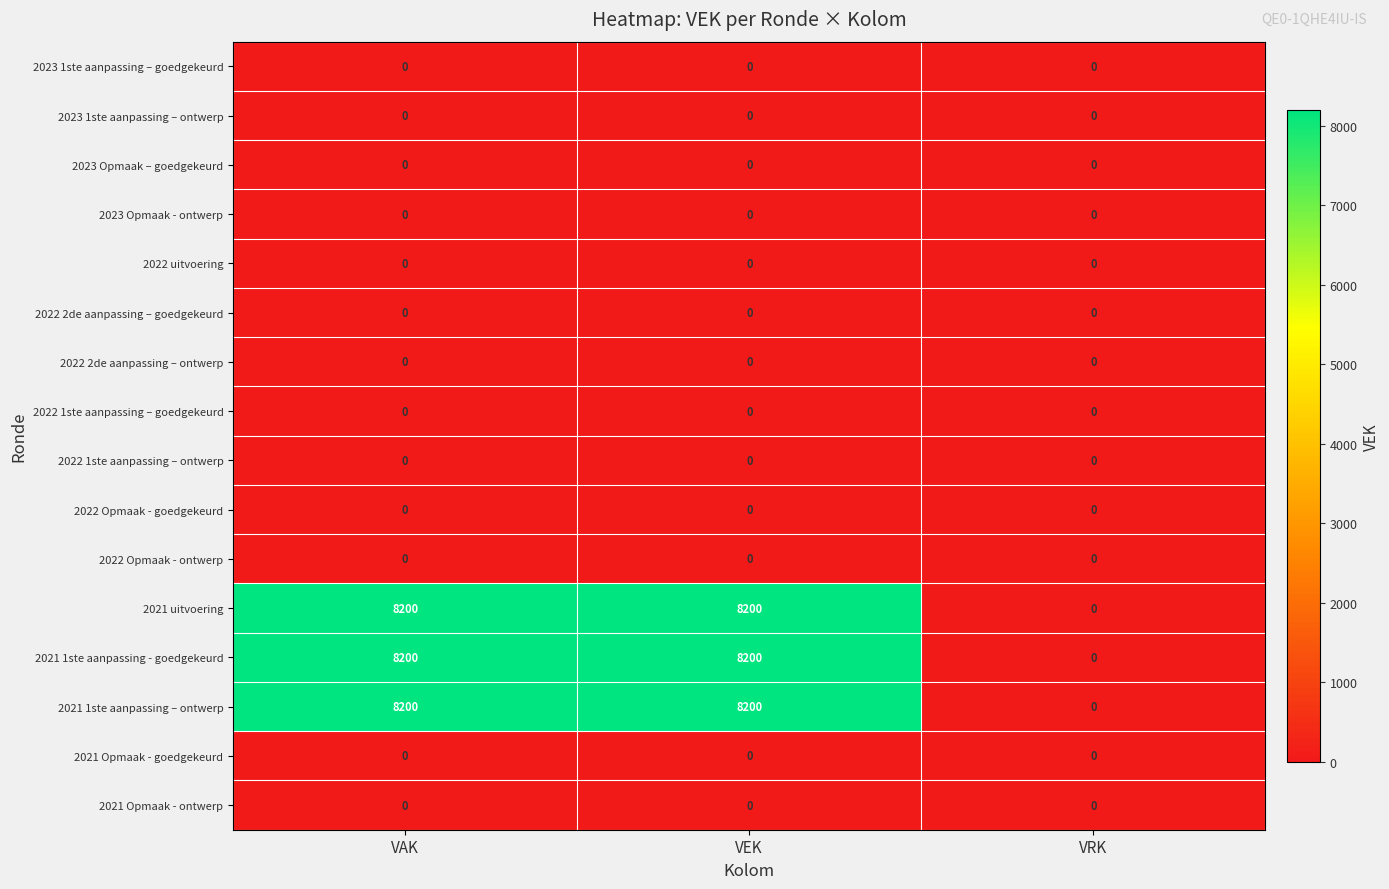

What is the difference between the highest and lowest values at VEK?

8200